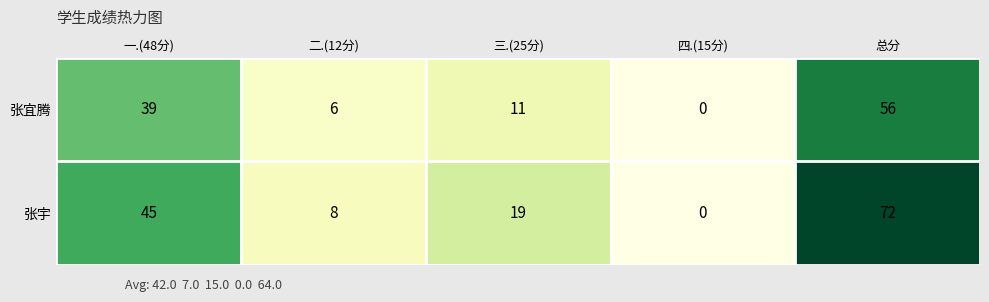

What is the difference between the highest and lowest values at 三.(25分)?

8